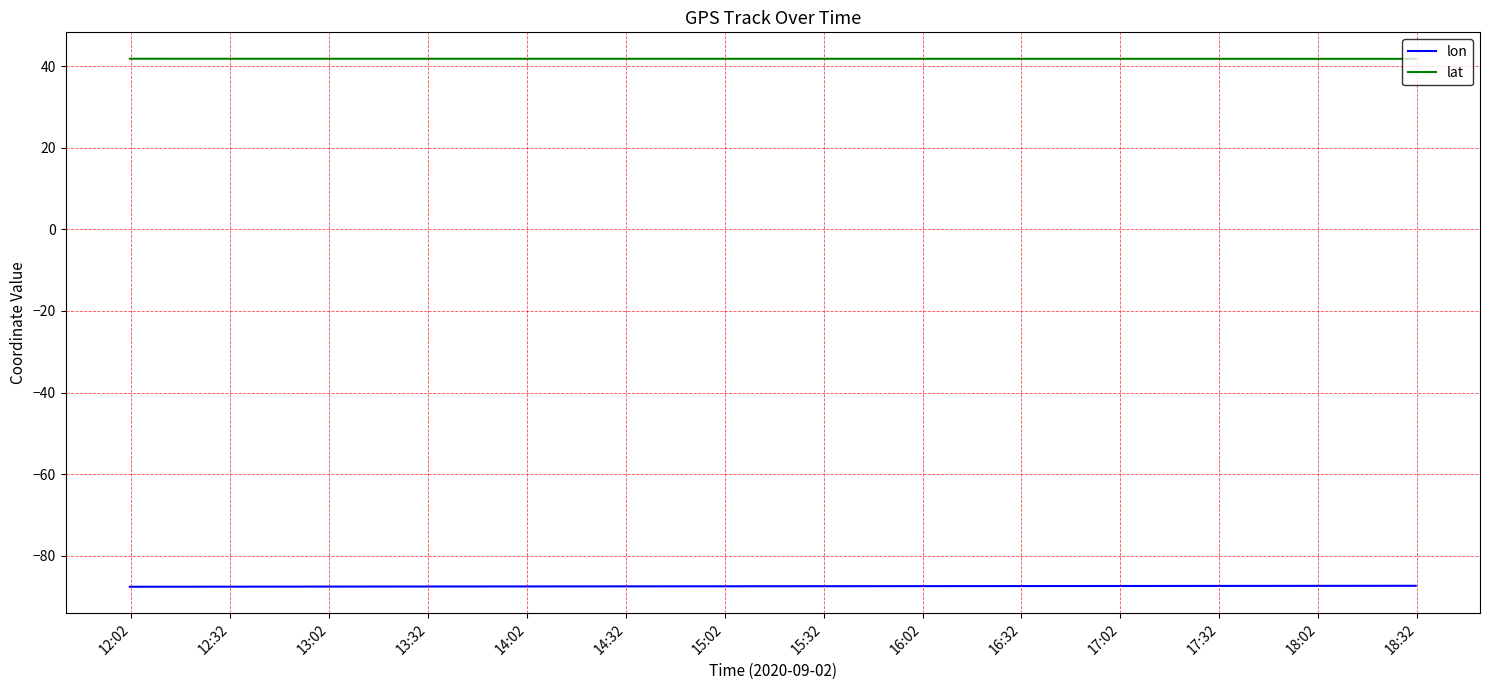

Rank the series by their maximum value, from lowest to highest.

lon, lat